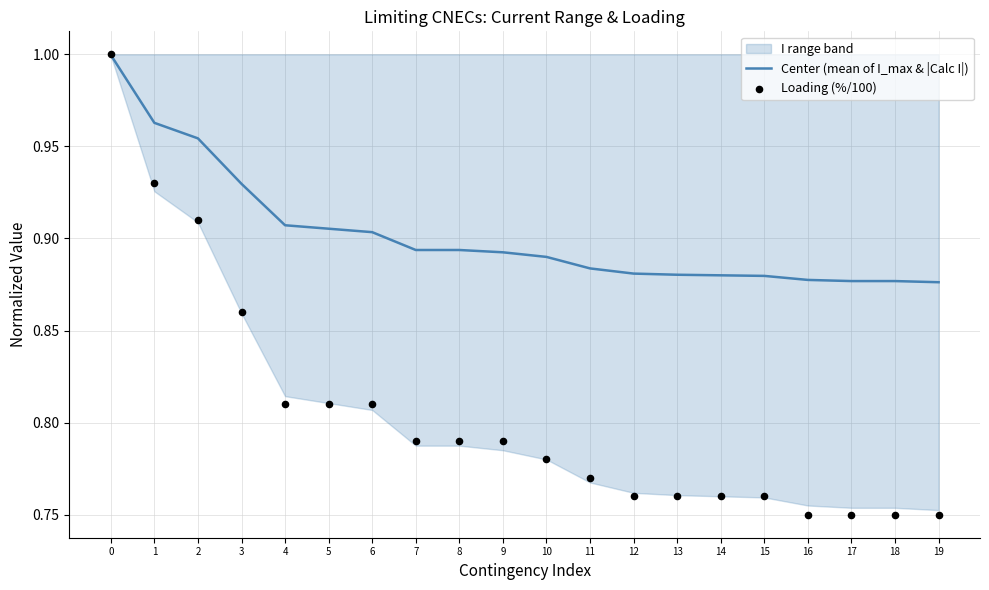

Which series contains the lowest Y value?

Loading (%/100)